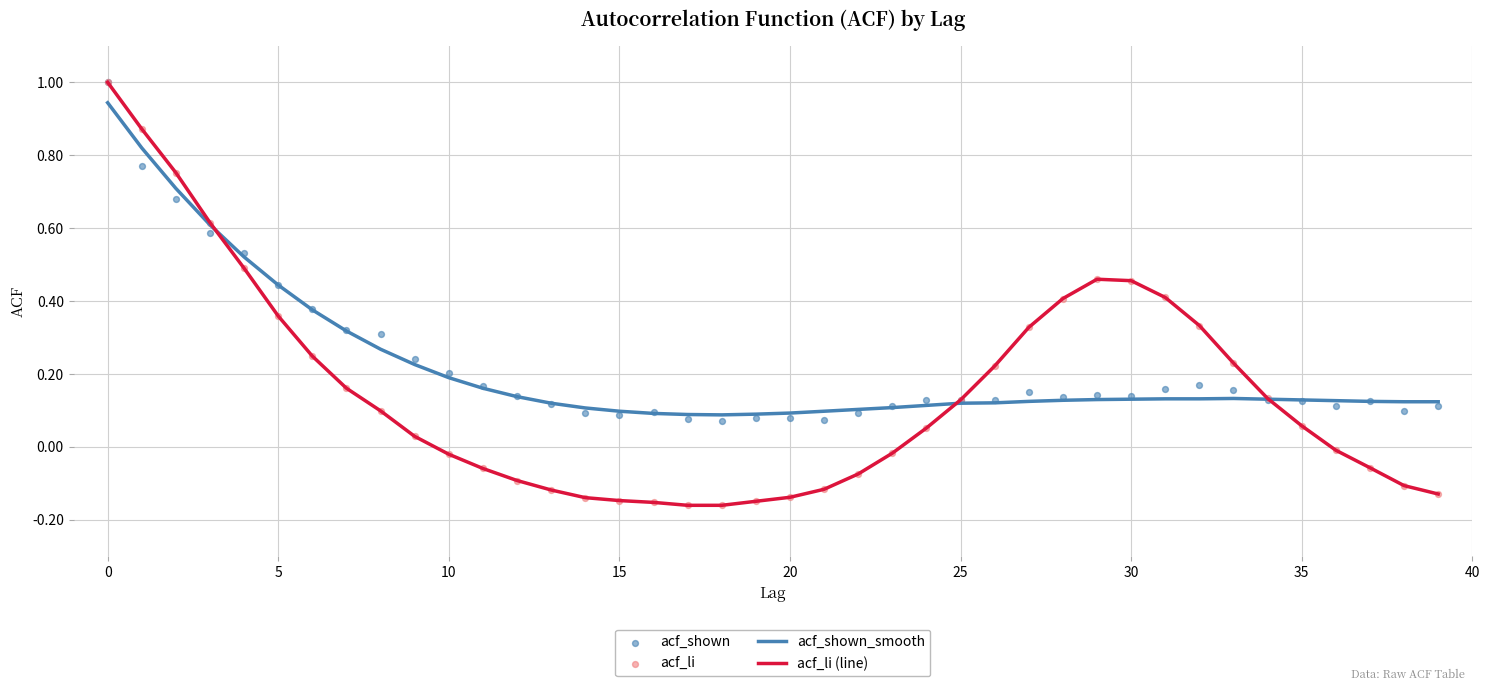

Is the value of acf_li (line) at 34 greater than the value of acf_shown at 37?

Yes